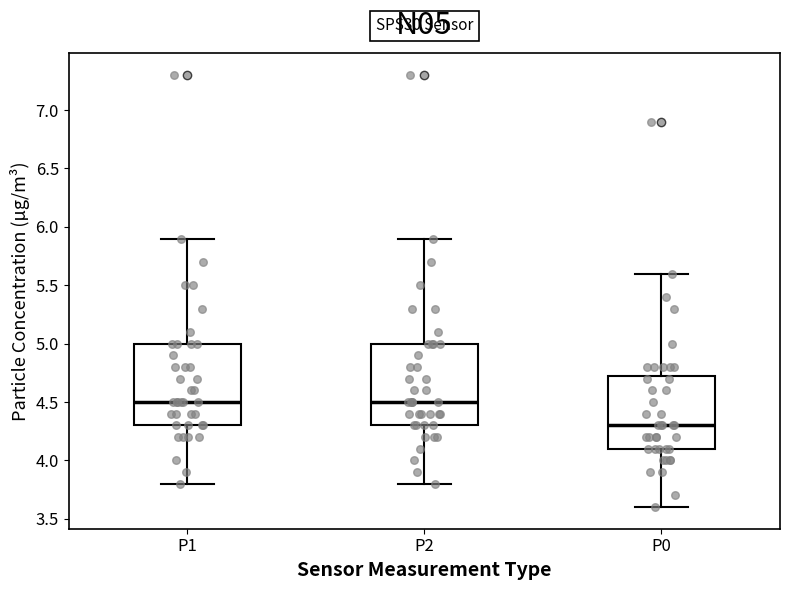

Where does the lower whisker of the box for P0 end on the y-axis? The values are not printed on the chart, so give them approximately, as read against the axis.

3.60